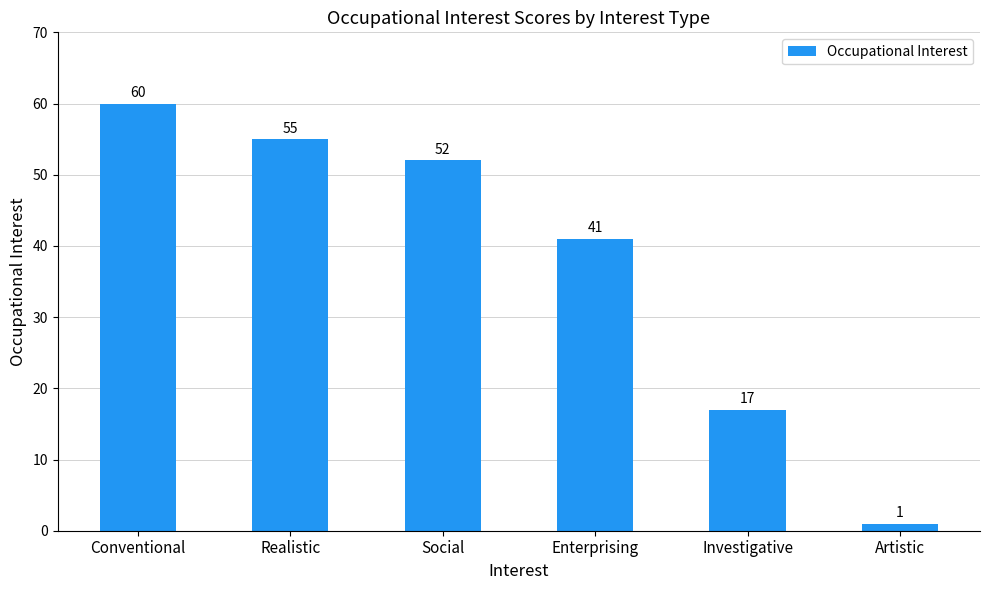

Is it true that the value at Realistic is 86?

False